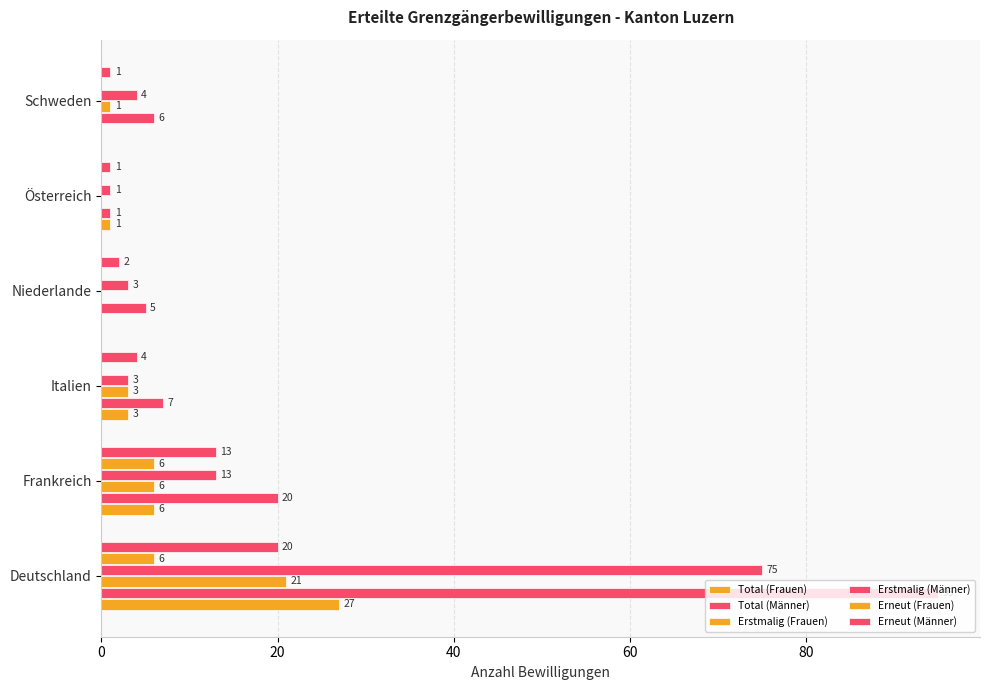

What is the maximum value for Erneut (Frauen)?

6